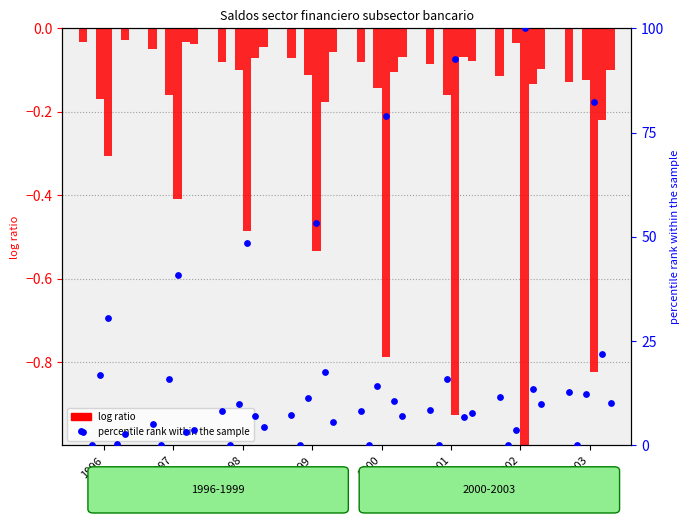

Is the value of percentile rank within the sample at 1998 greater than the value of Oro monetario, DEG y pesos andinos at 1996?

Yes